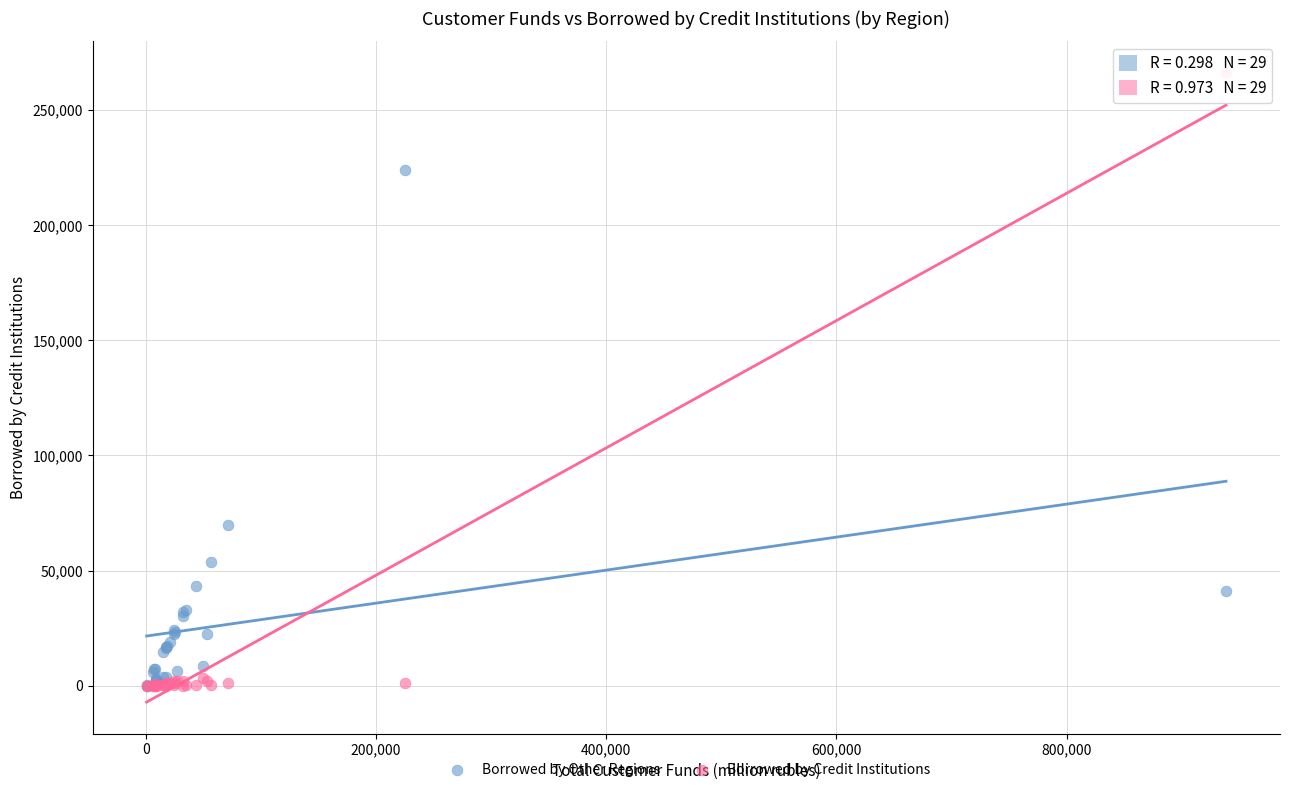

Which series has the widest spread of Y values?

Borrowed by Credit Institutions